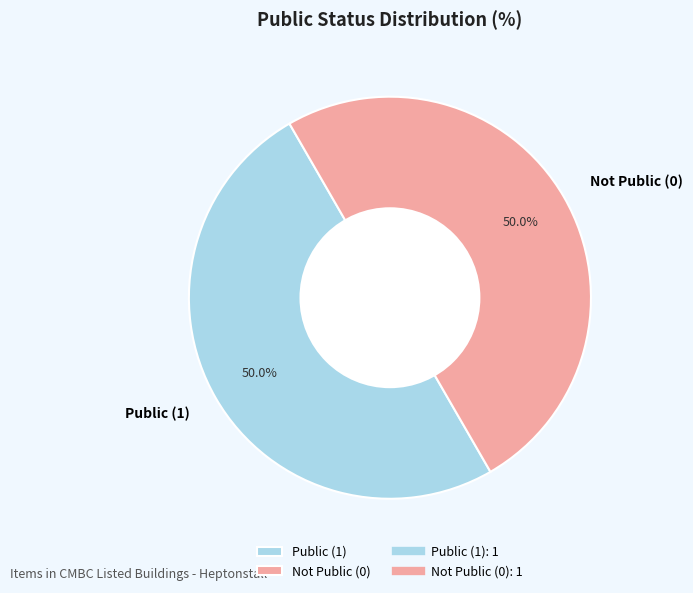

What percentage is NOT represented by Not Public (0)?

50.0%